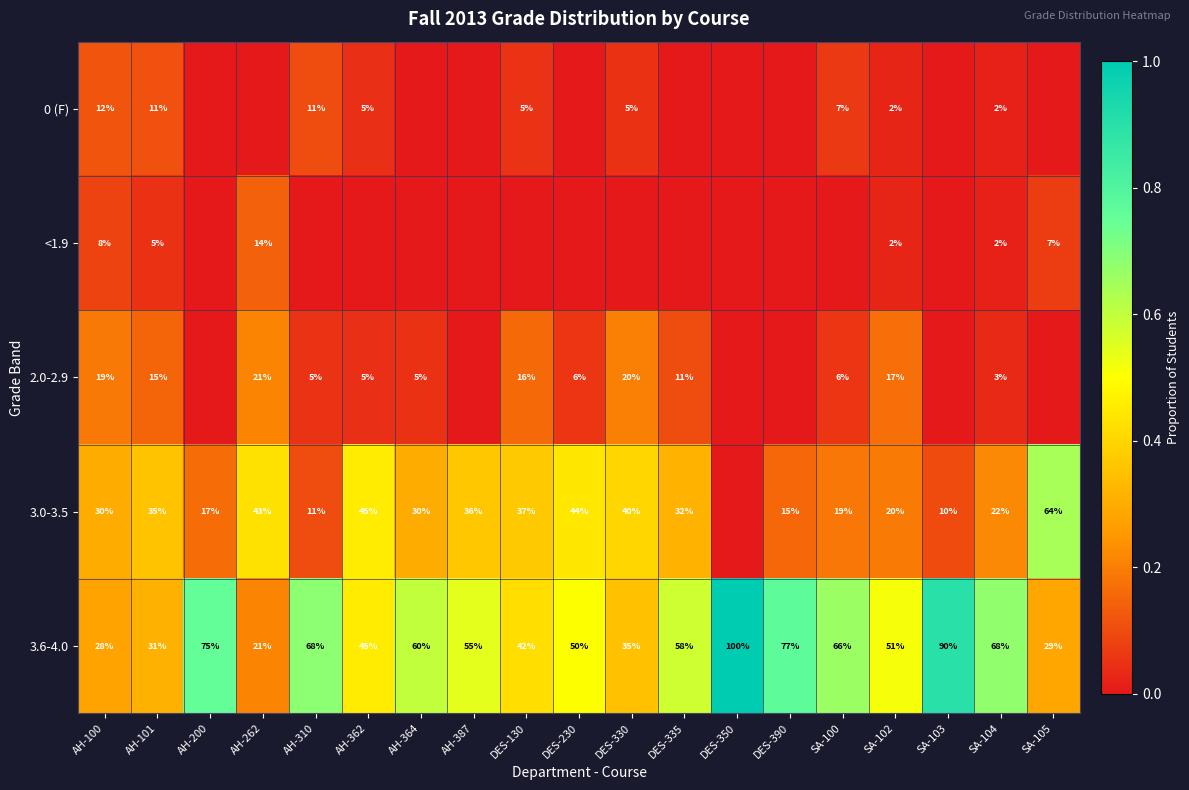

The 3.6-4.0 series shows 0.1 at SA-105. True or false?

False